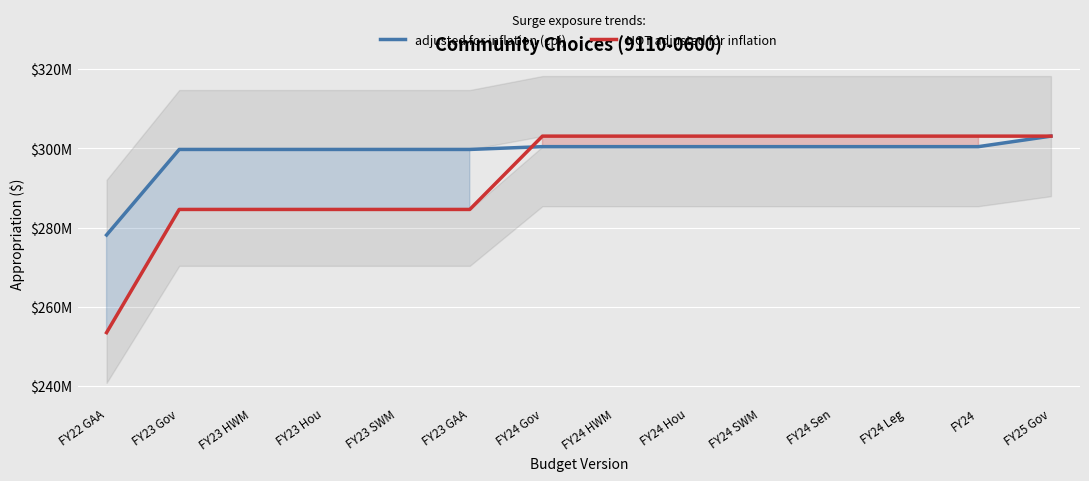

What is the difference between the highest and lowest values at FY24 Sen?

2655892